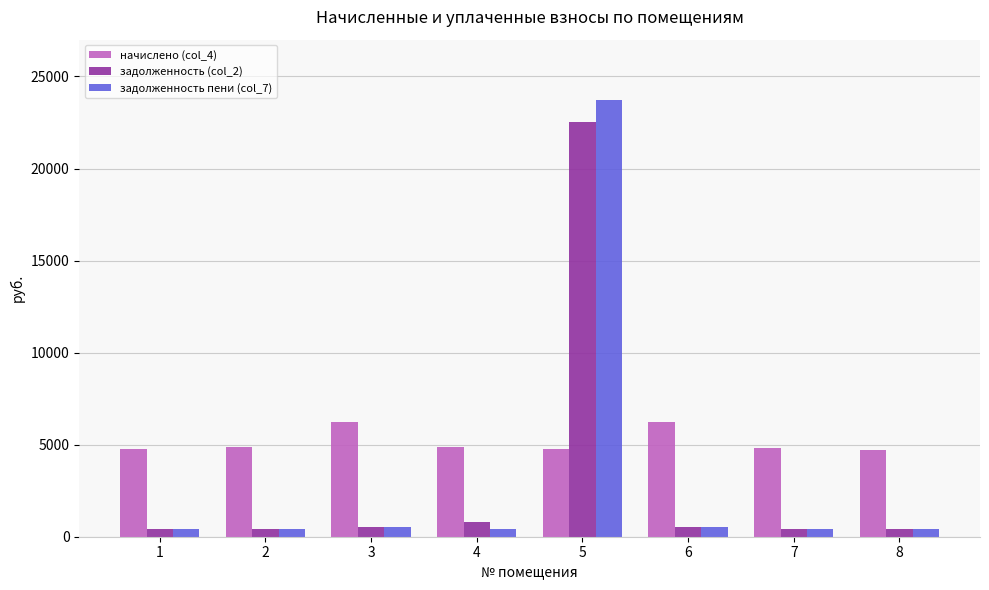

The начислено (col_4) series shows 1186.5 at 7. True or false?

False